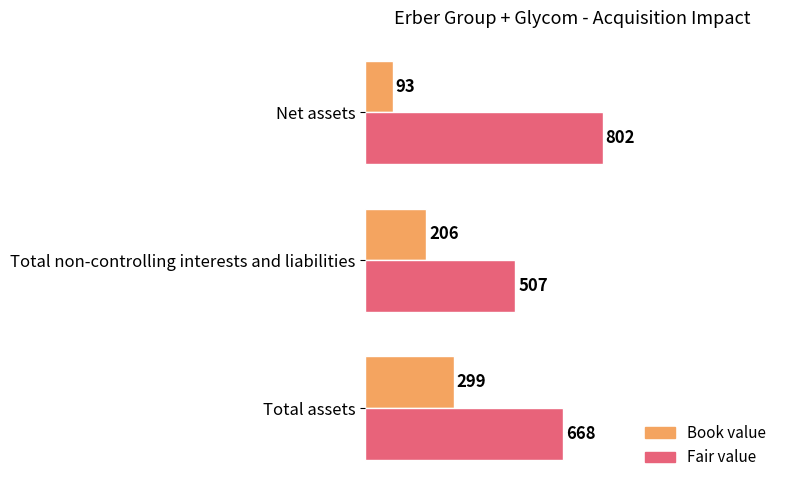

How many categories are shown in the chart?

3